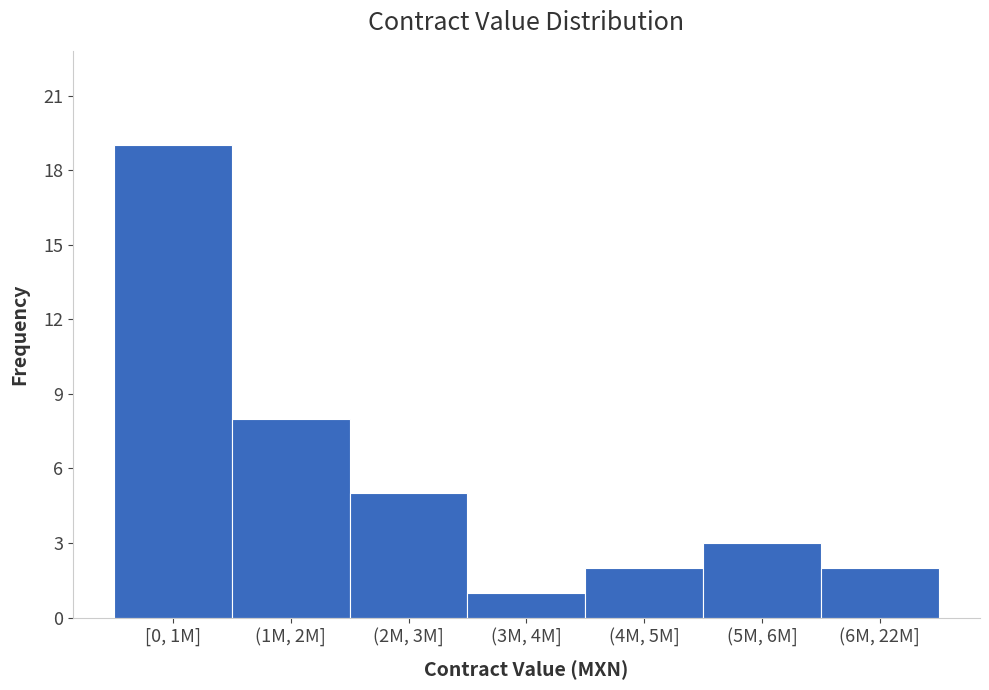

Reading left to right, transcribe all the data shown in this chart.

[0, 1M]=19	(1M, 2M]=8	(2M, 3M]=5	(3M, 4M]=1	(4M, 5M]=2	(5M, 6M]=3	(6M, 22M]=2